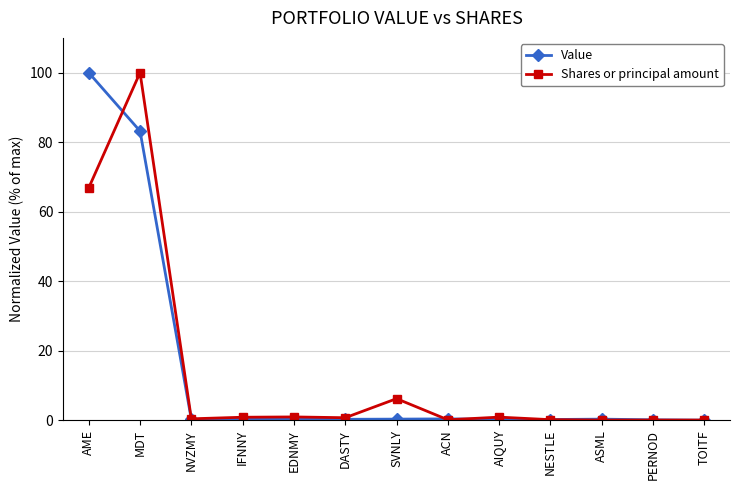

True or false: Shares or principal amount has a value of 66.9 at AME.

True